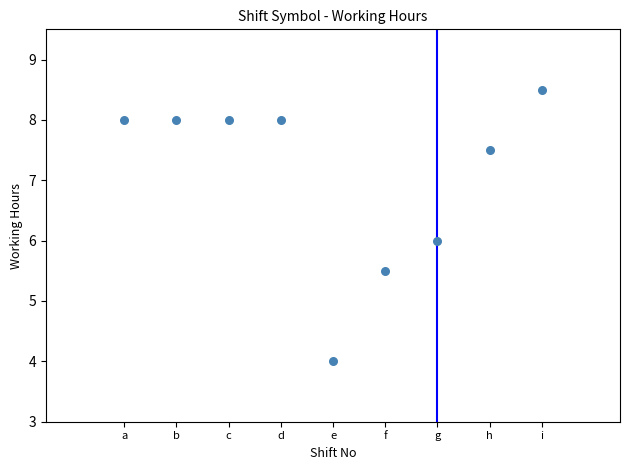

What is the average X value?

5.0